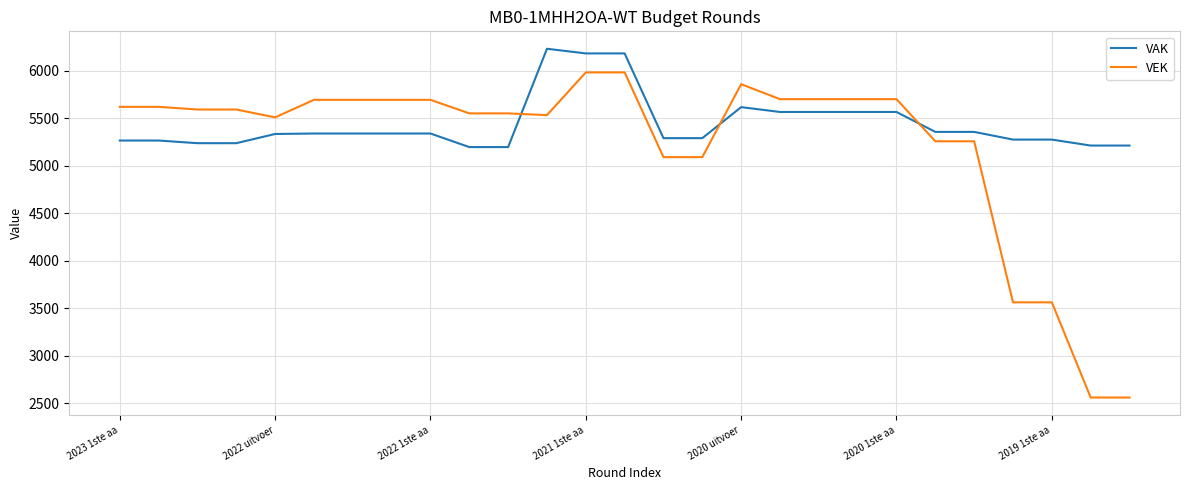

True or false: VEK has more than 0 interior local peaks.

True